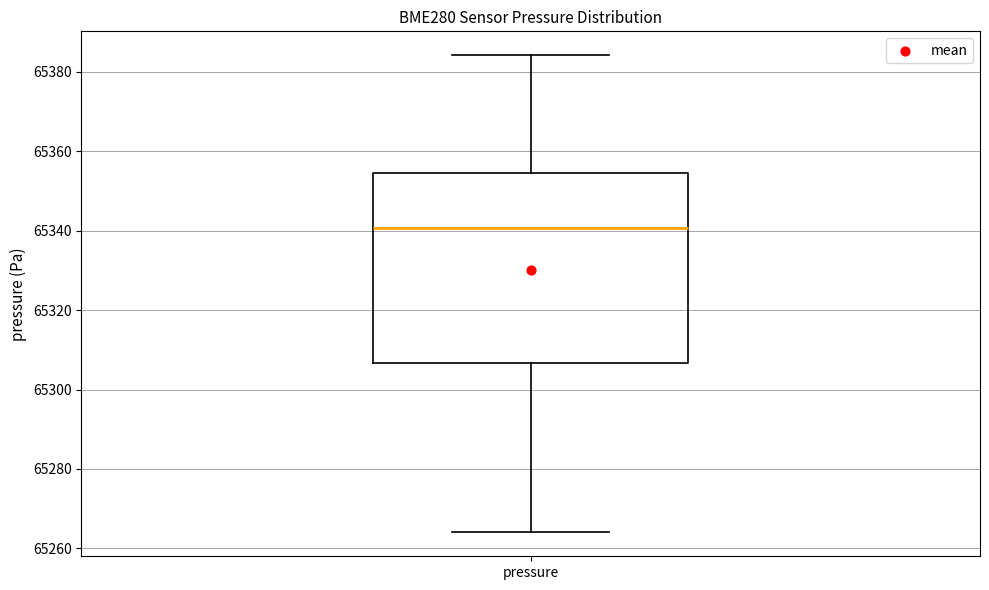

Read this box plot against the y-axis: the position of the median line, the range covered by the box, and the ends of both whiskers. The values are not printed on the chart, so give them approximately, as read against the axis.

median 65340, box 65306 to 65354, whiskers 65264 to 65384